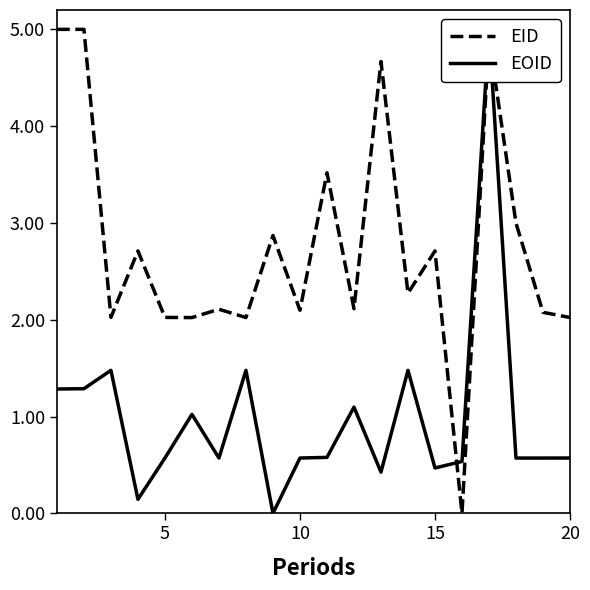

What is the spread (max minus min) of values at 10?

0.5